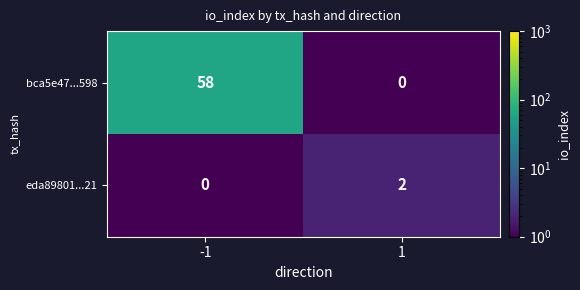

Which series has the largest total across all categories?

bca5e47...598